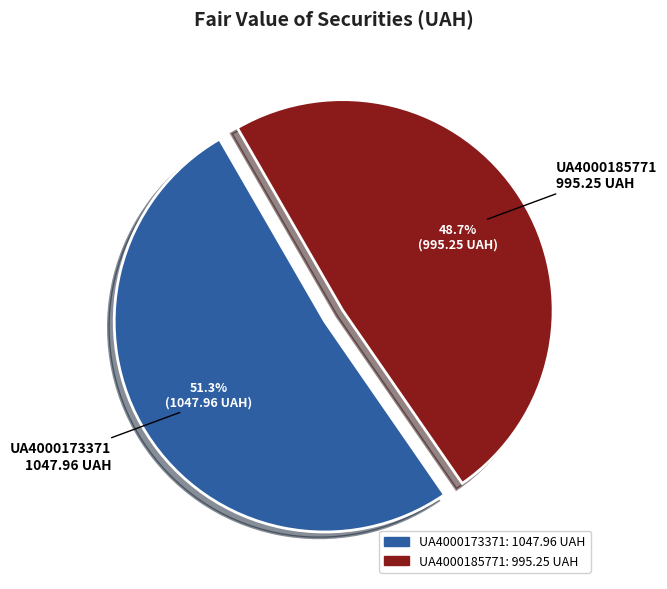

Count the number of slices in the pie.

2